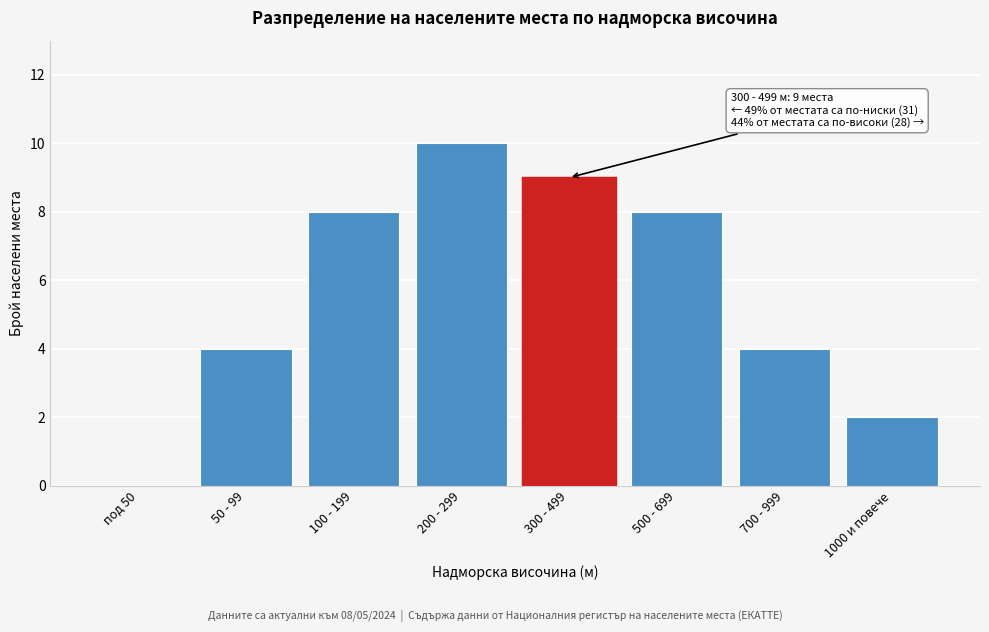

Reading left to right, transcribe all the data shown in this chart.

под 50=0	50 - 99=4	100 - 199=8	200 - 299=10	300 - 499=9	500 - 699=8	700 - 999=4	1000 и повече=2